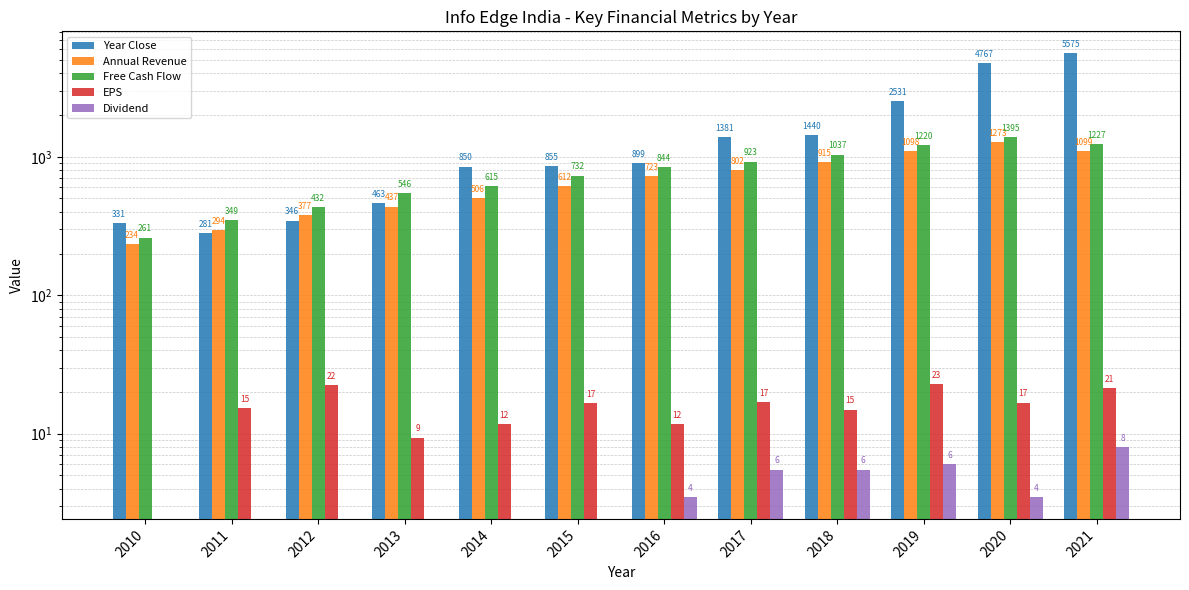

What is the difference between the maximum and minimum values in the Year Close series?

5293.8